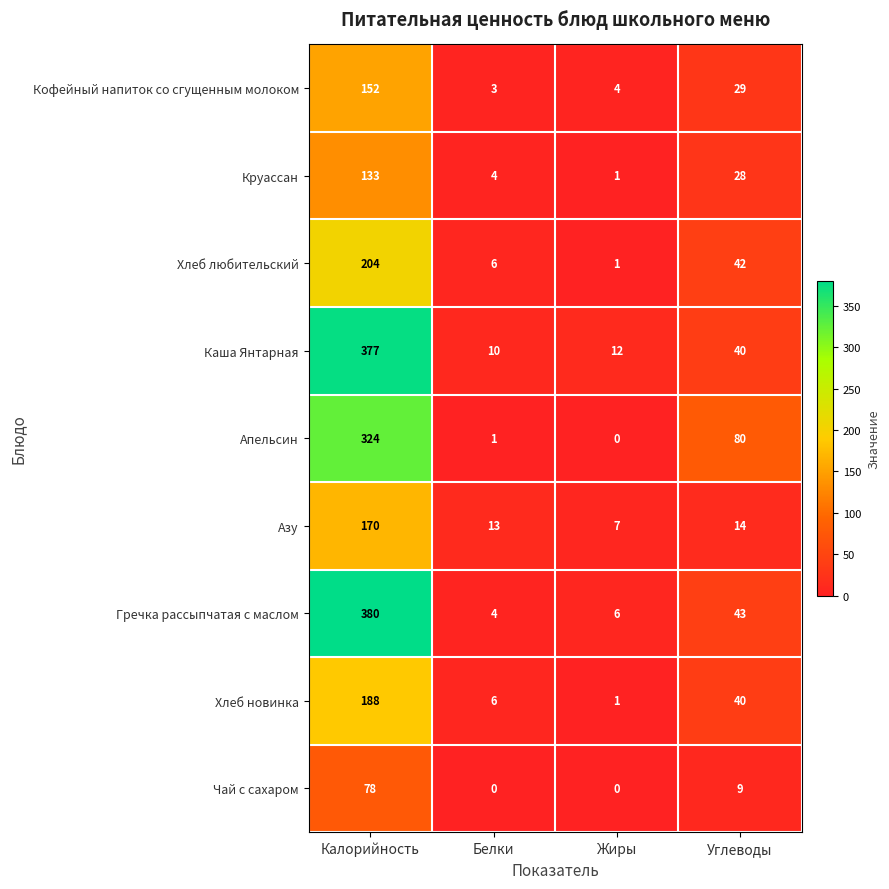

Which series has the widest spread of values?

Гречка рассыпчатая с маслом